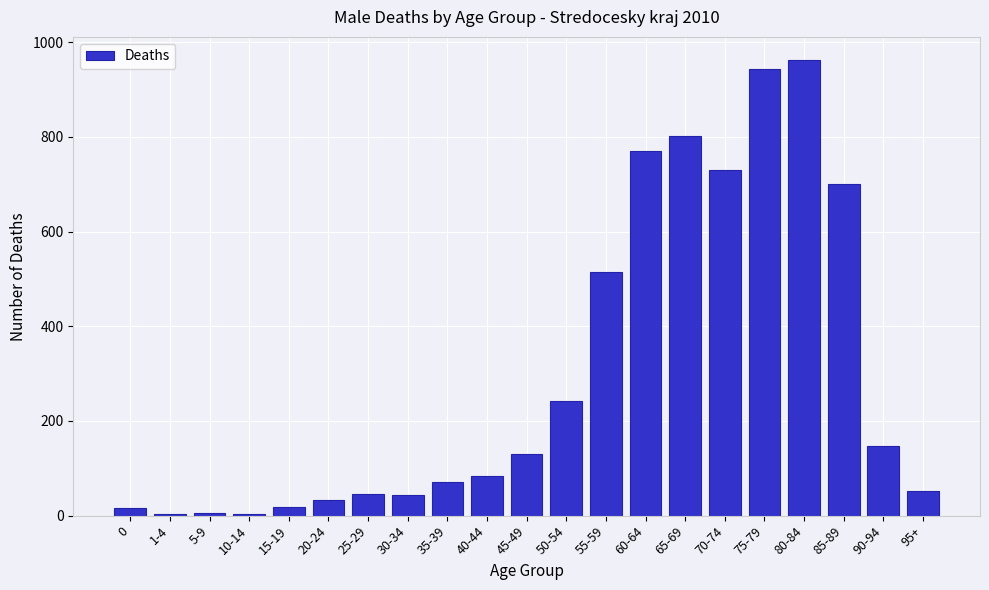

What is the sum of all values?

6320